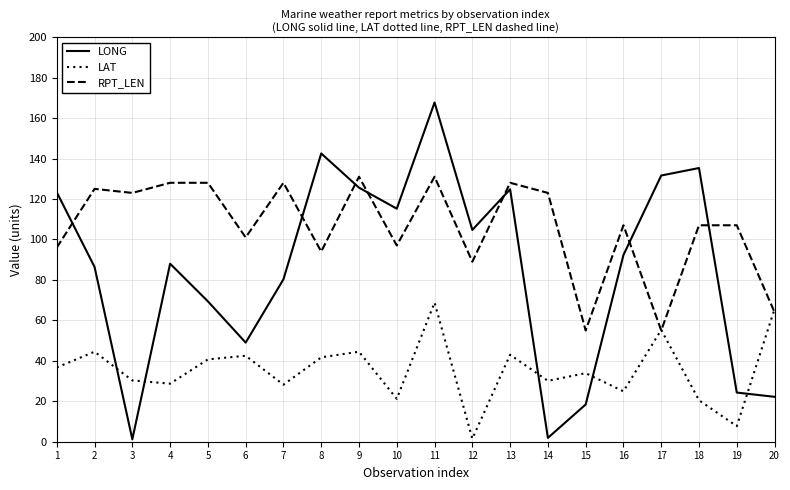

How many intersections are there between RPT_LEN and LONG?

7